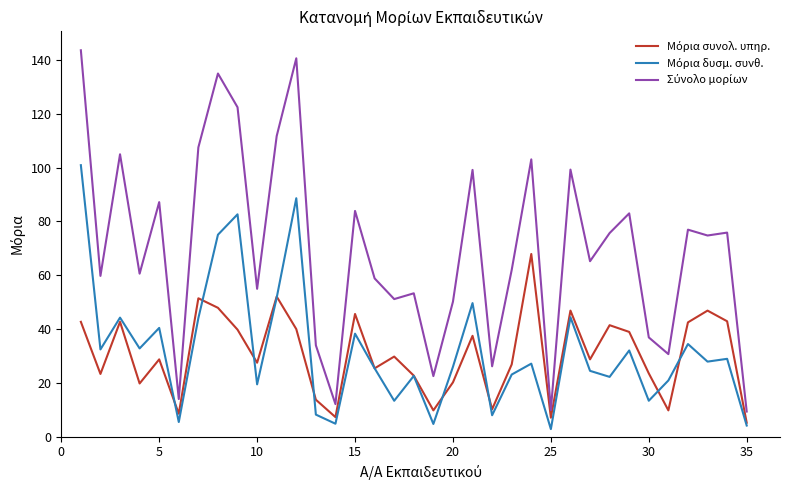

What is the greatest value displayed?

143.6